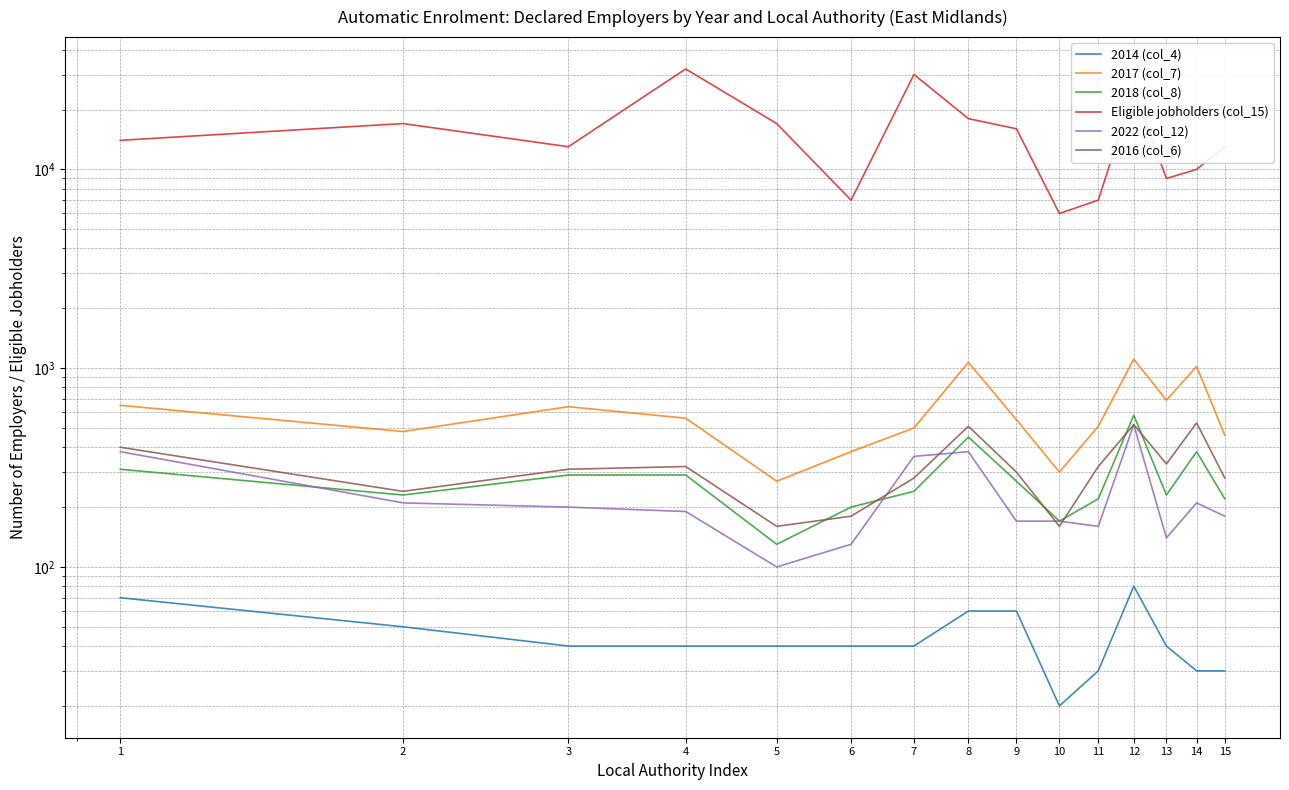

Reading right to left, list all the values displayed in this chart.

2014 (col_4): 30	30	40	80	30	20	60	60	40	40	40	40	40	50	70
2017 (col_7): 460	1020	690	1110	510	300	550	1070	500	380	270	560	640	480	650
2018 (col_8): 220	380	230	580	220	170	270	450	240	200	130	290	290	230	310
Eligible jobholders (col_15): 13000	10000	9000	25000	7000	6000	16000	18000	30000	7000	17000	32000	13000	17000	14000
2022 (col_12): 180	210	140	520	160	170	170	380	360	130	100	190	200	210	380
2016 (col_6): 280	530	330	520	320	160	300	510	280	180	160	320	310	240	400